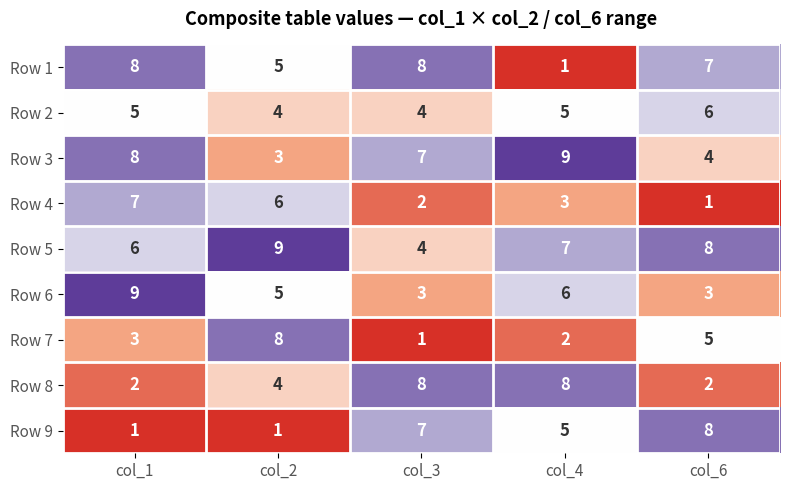

True or false: Row 2 has a value of 4 at col_3.

True